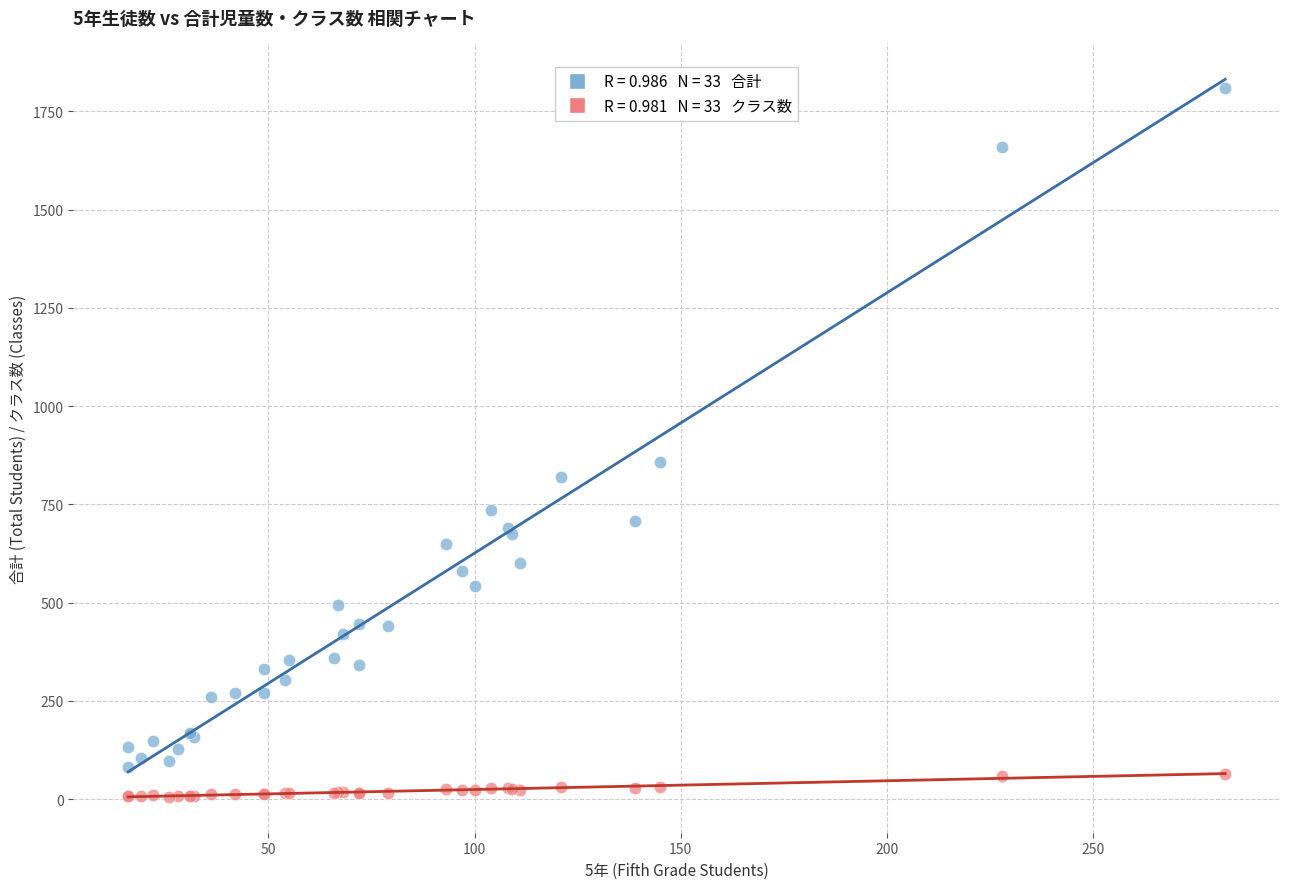

Across all series, what Y value is closest to 908?

859